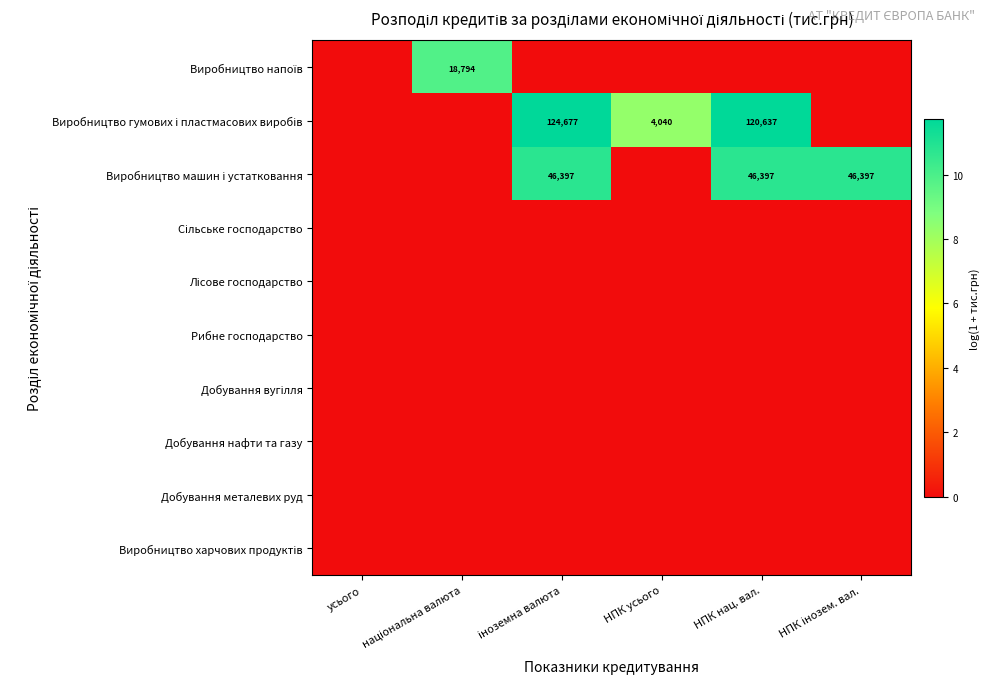

Is the value of Сільське господарство at НПК інозем. вал. greater than the value of Виробництво машин і устатковання at НПК інозем. вал.?

No